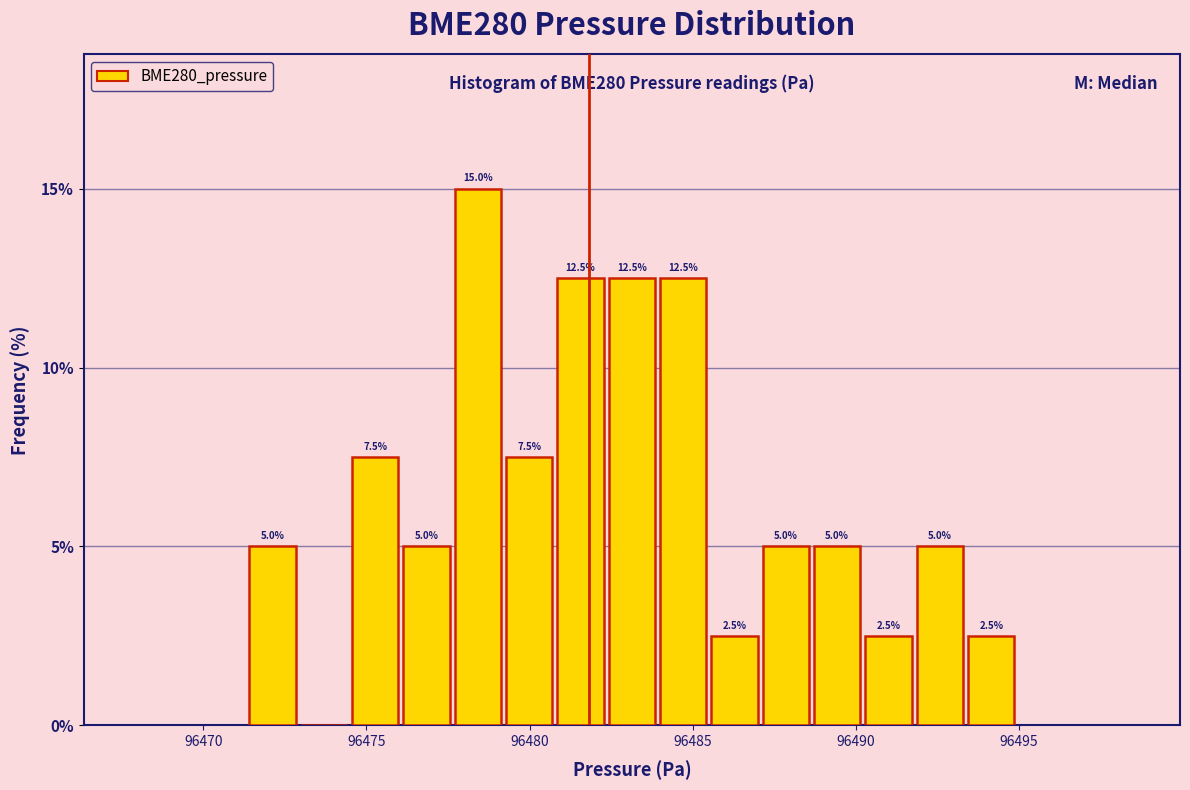

Around what value on the x-axis is the tallest bar? Give the approximate position of its centre, as read against the axis.

96478.5